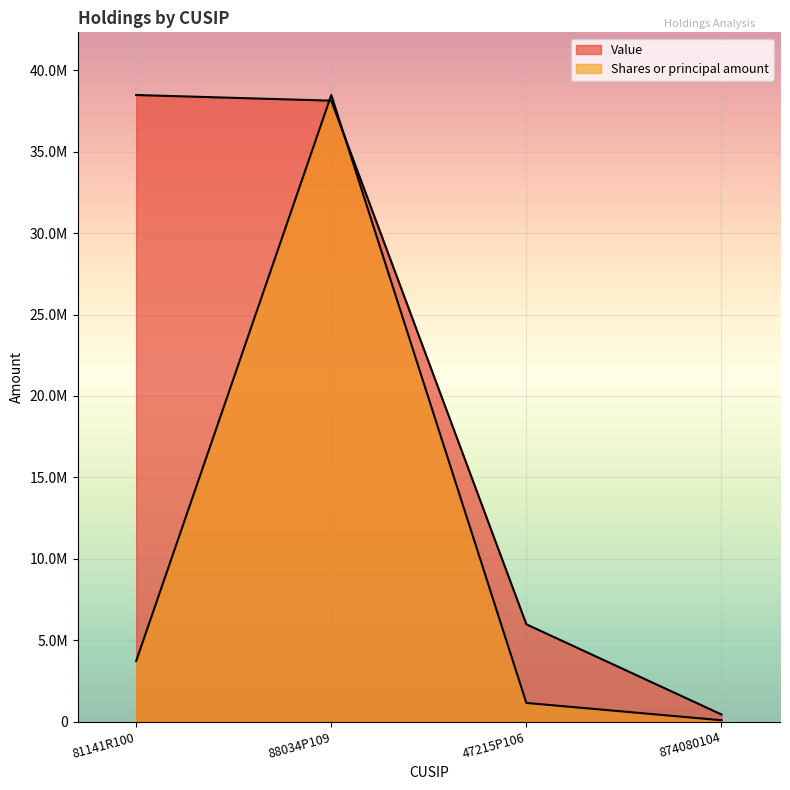

Which has a higher value, 47215P106 or 88034P109?

88034P109